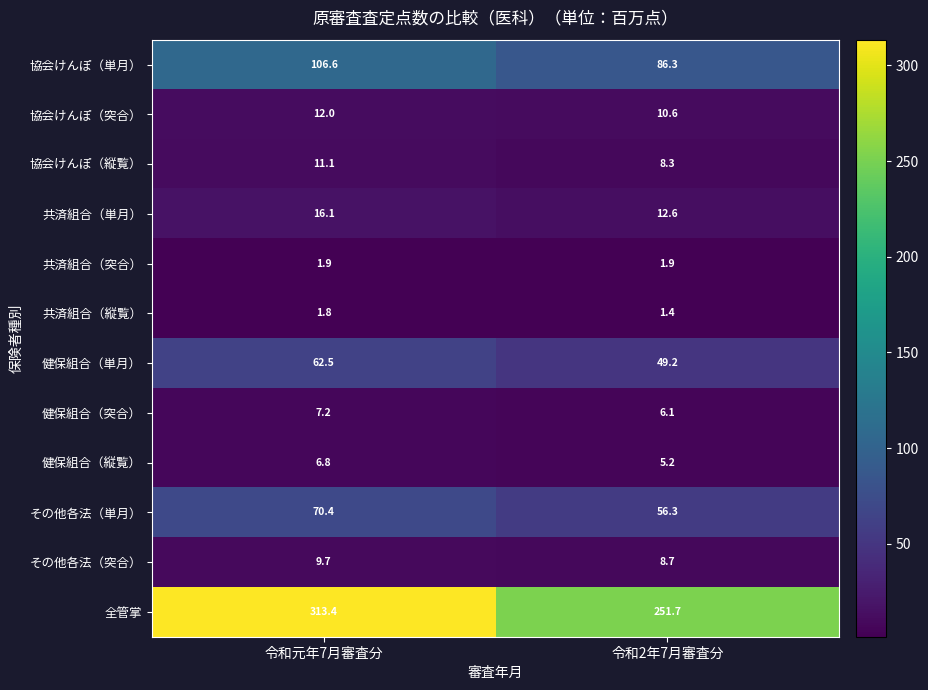

At which label does その他各法（単月） first exceed 70?

令和元年7月審査分